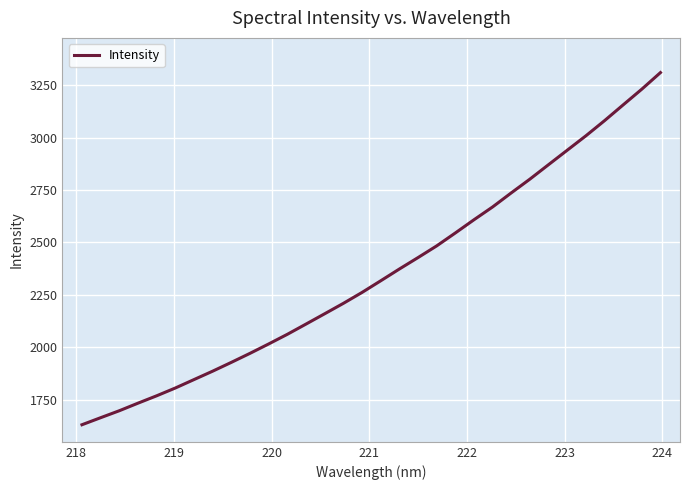

What is the smallest value displayed?

1630.1